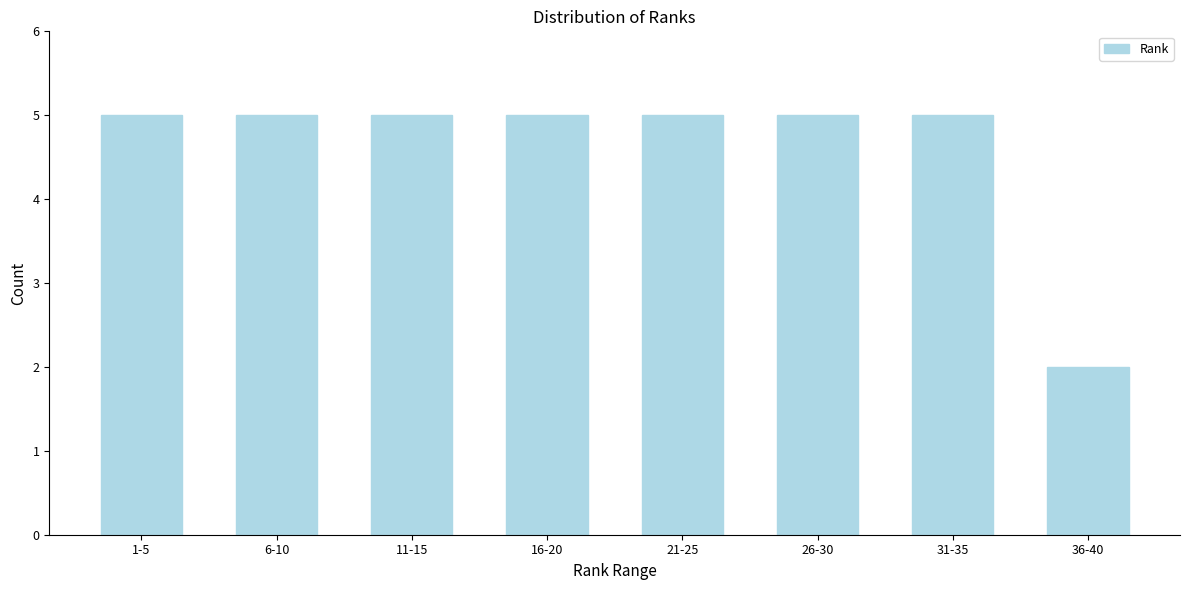

Reading right to left, extract all data points from this chart.

2	5	5	5	5	5	5	5